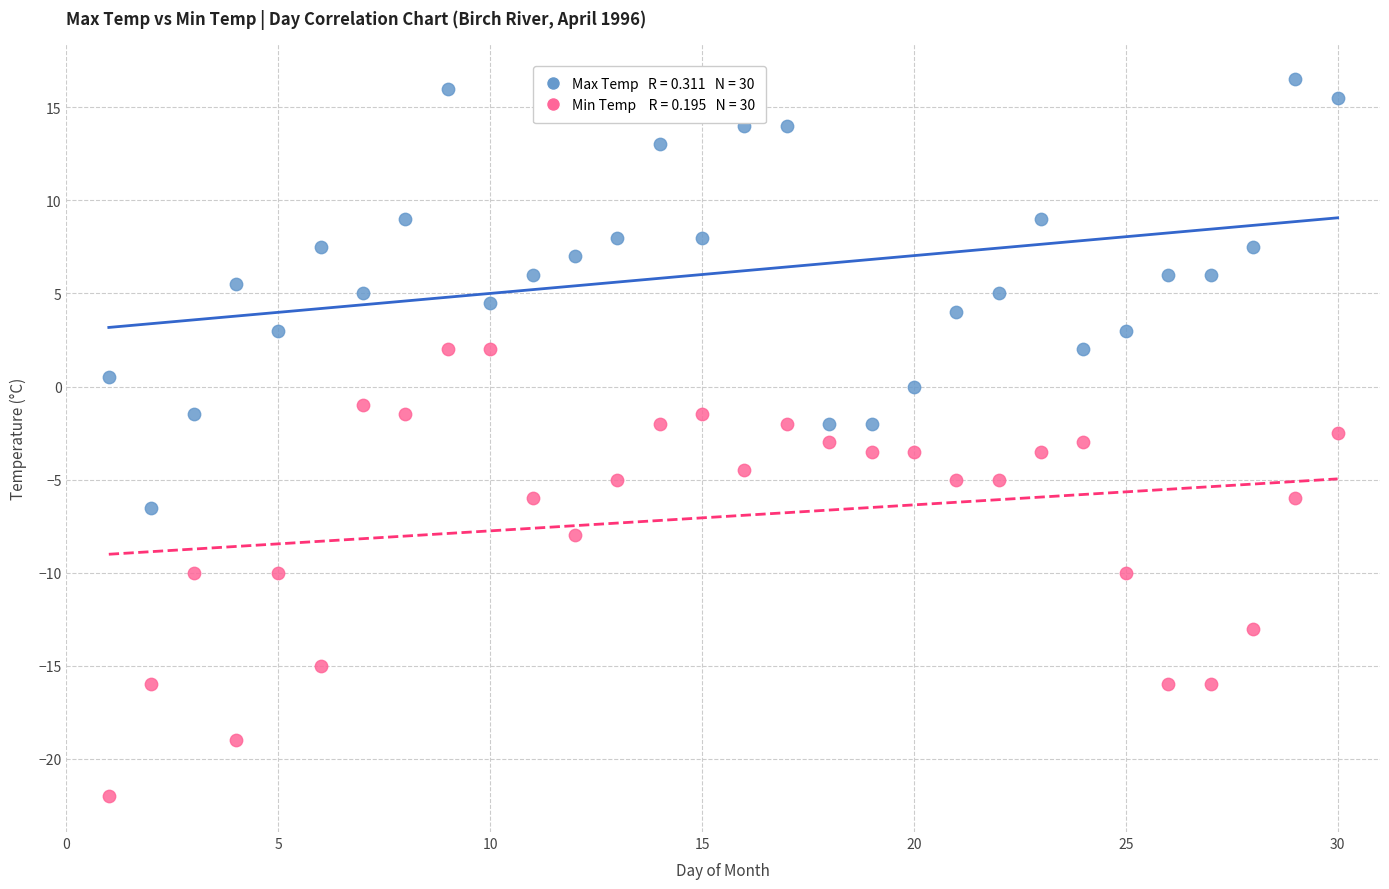

Across all data points, what is the range of X values (max minus min)?

29.0